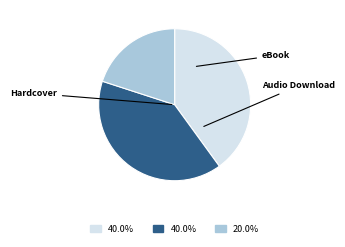

Is there any slice that represents more than half of the pie?

No